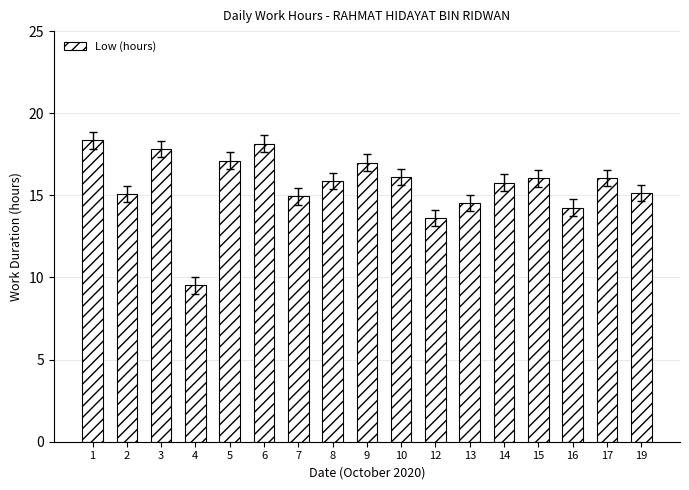

What is the maximum value shown in the chart?

18.3